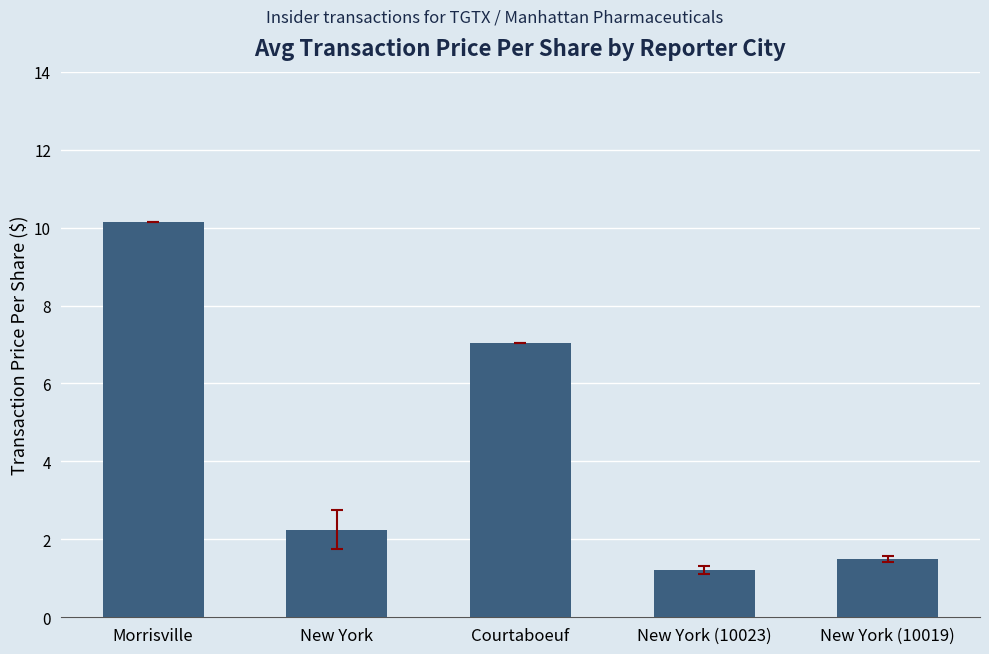

What value does the data have at Courtaboeuf?

7.0